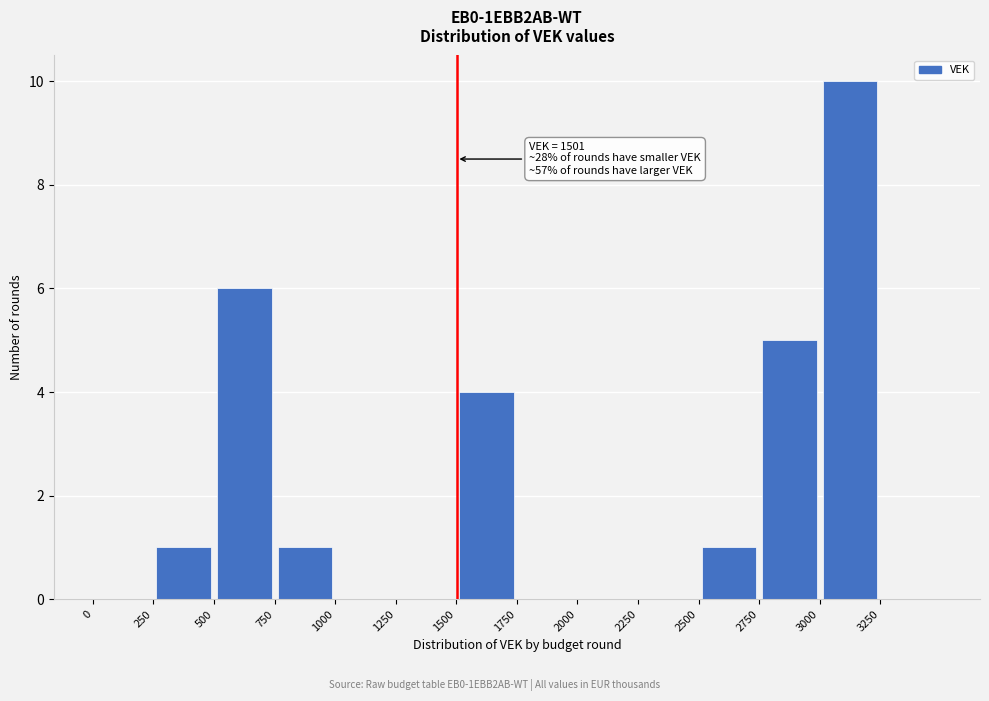

Which range on the x-axis has the tallest bar?

3000 to 3250